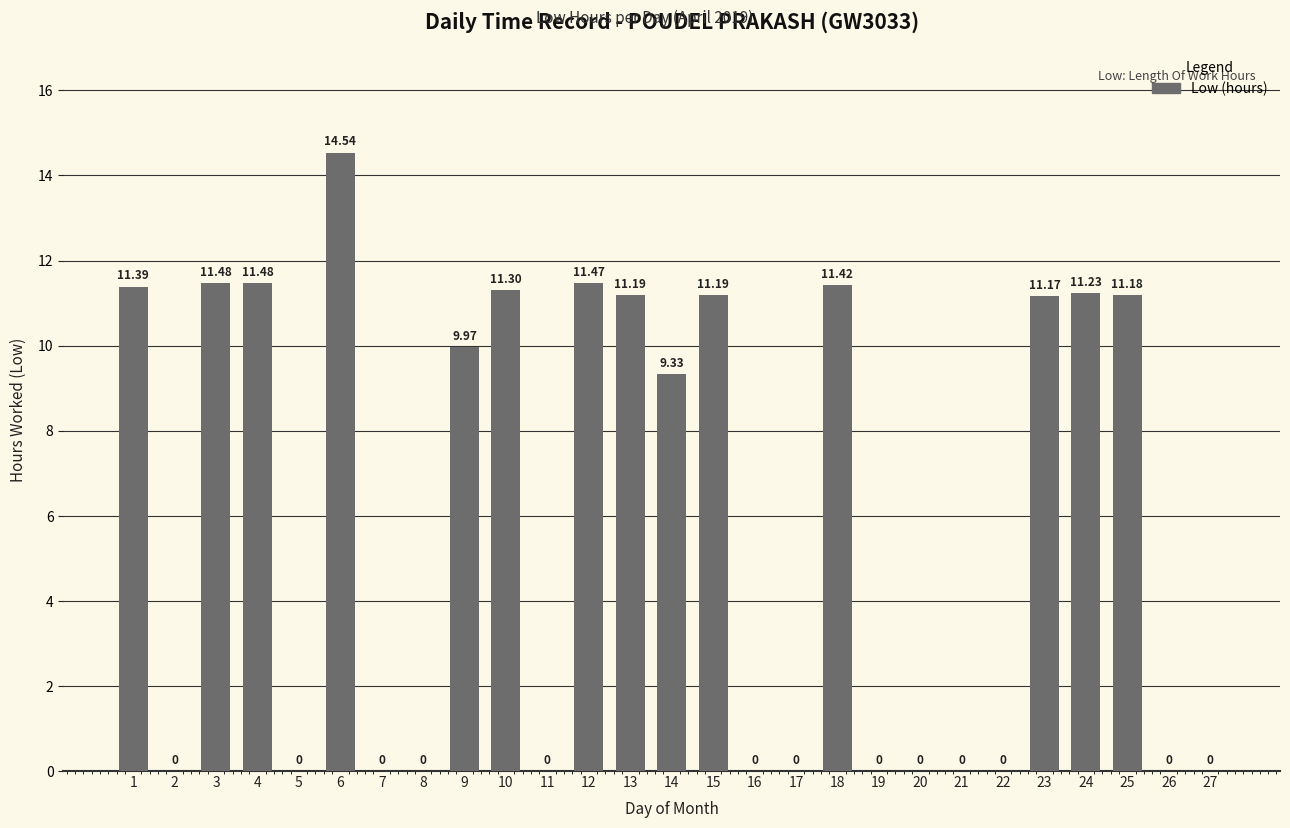

True or false: the data shows 17.4 at 4.

False